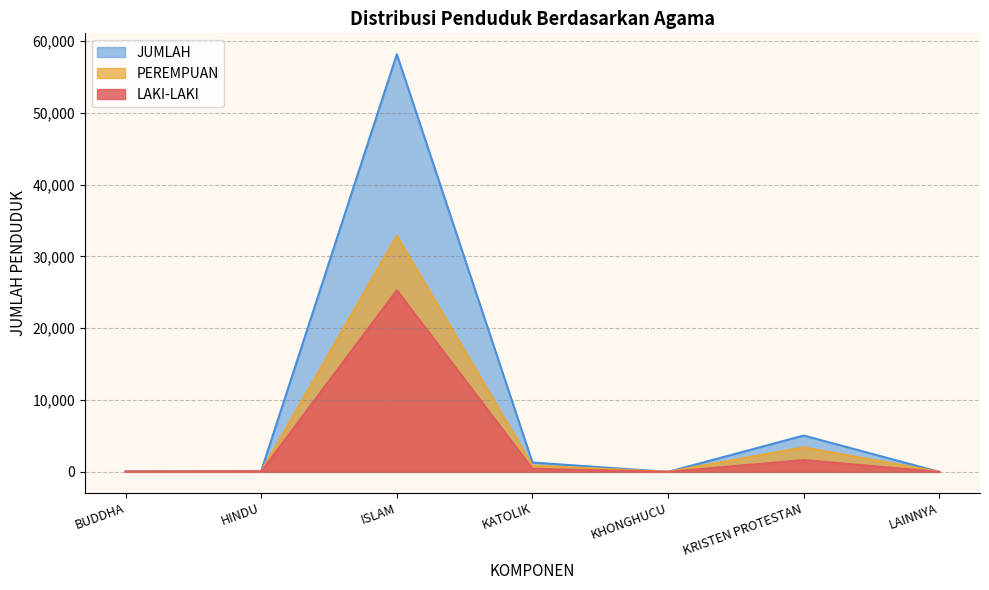

What is the difference between the maximum and minimum values in the LAKI-LAKI series?

25279